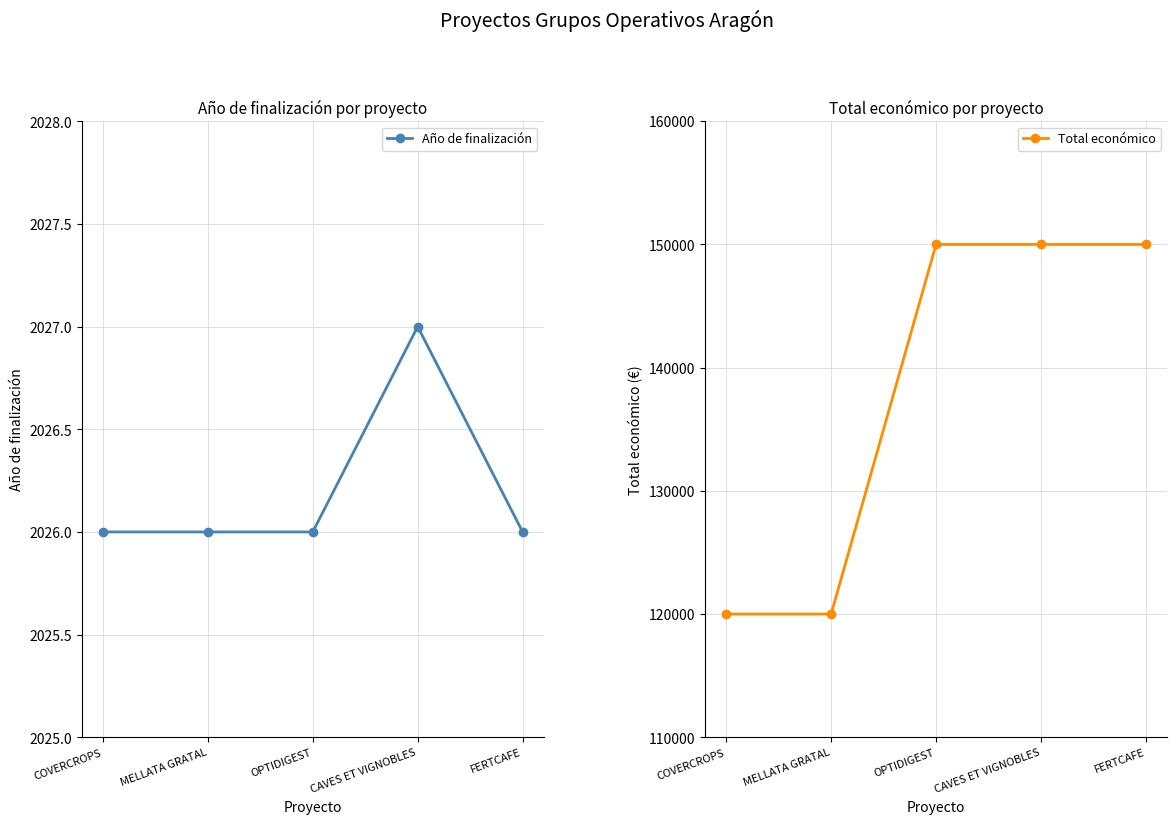

Does the chart have visible grid lines?

Yes